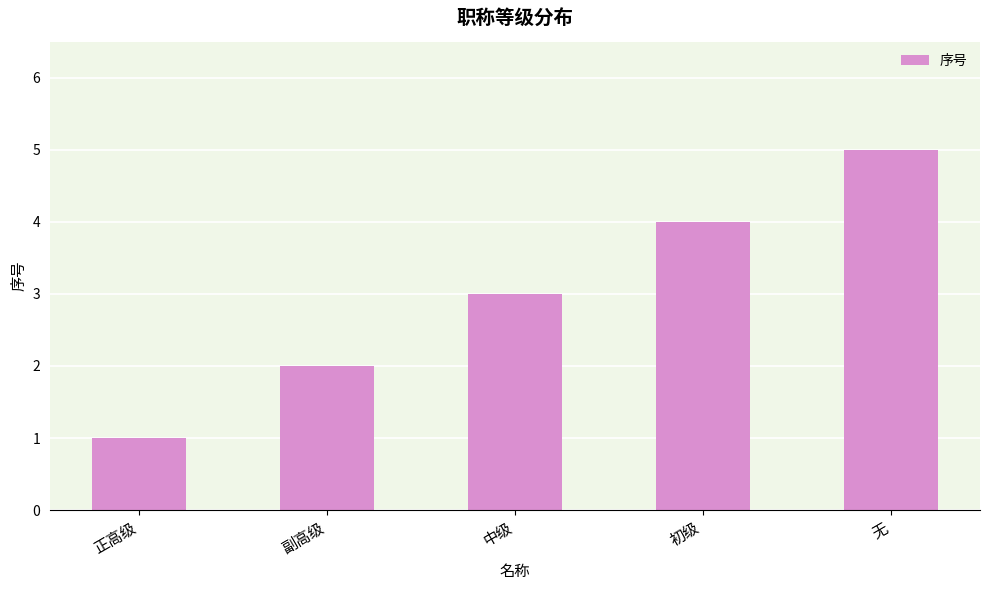

Approximately how many times larger is the value at 初级 compared to 副高级?

2.0